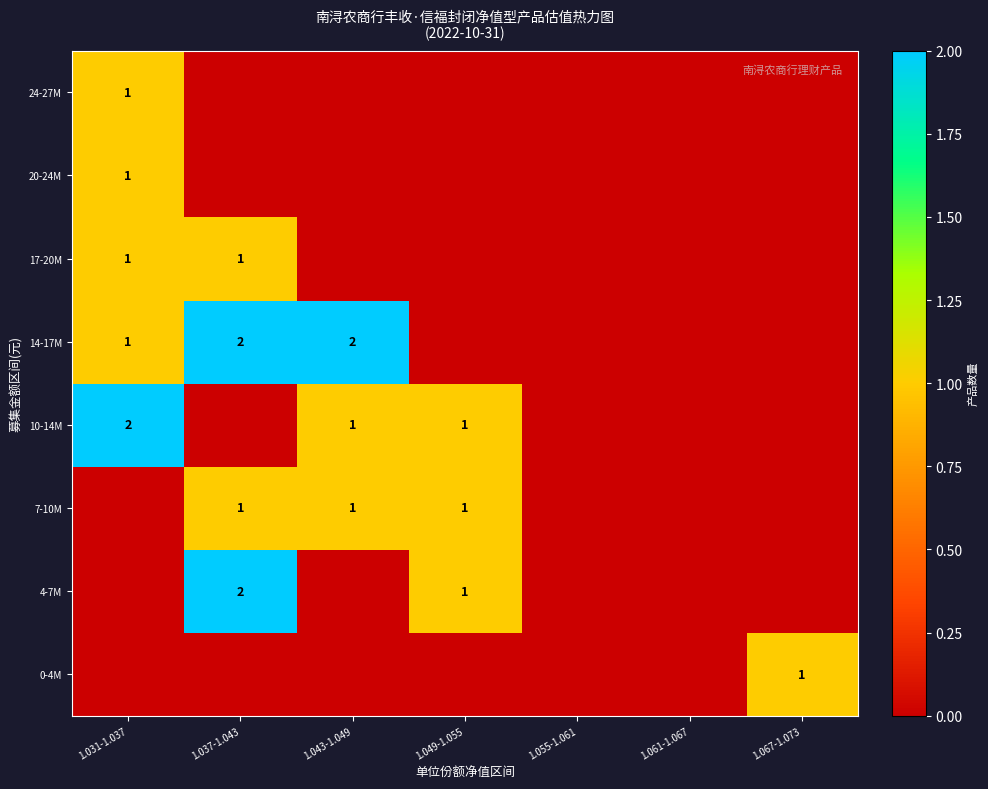

The value of 20-24M at 1.031-1.037 is 0. True or false?

False